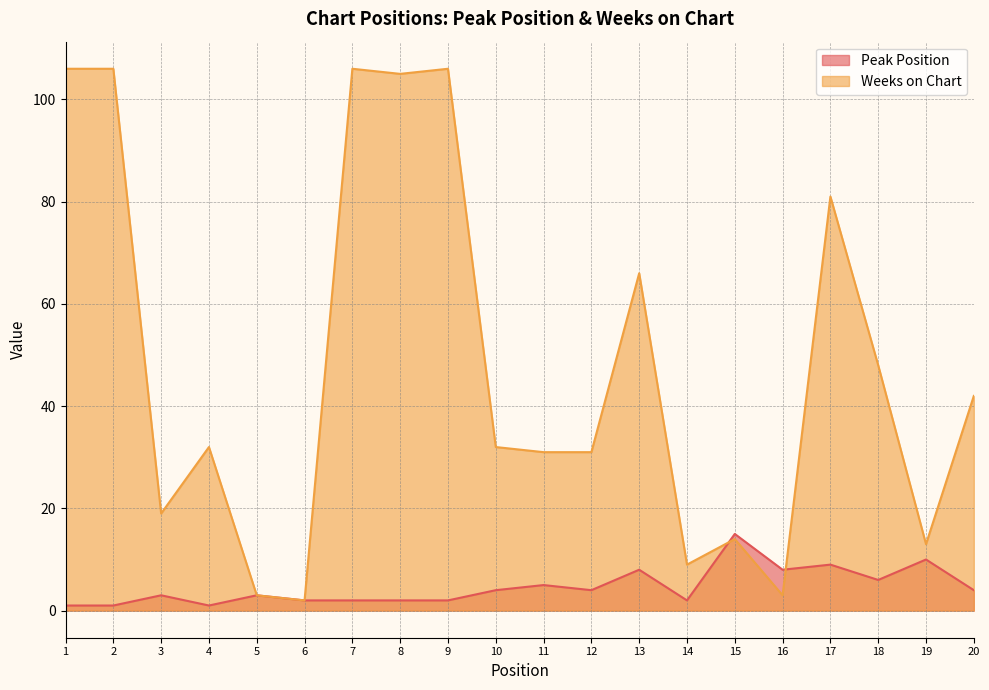

What is the difference between the maximum and minimum values in the Weeks on Chart series?

104